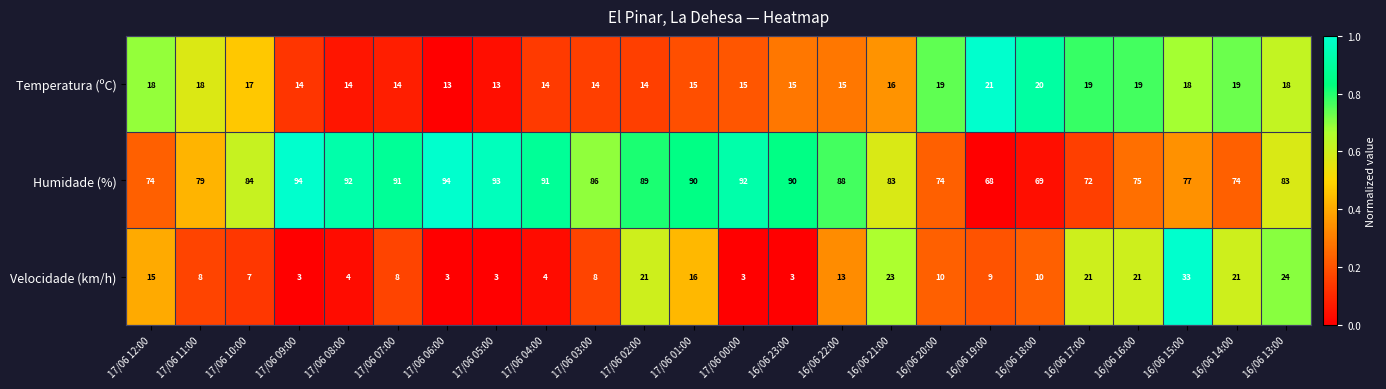

Is the value of Temperatura (ºC) at 17/06 12:00 greater than the value of Velocidade (km/h) at 17/06 01:00?

Yes